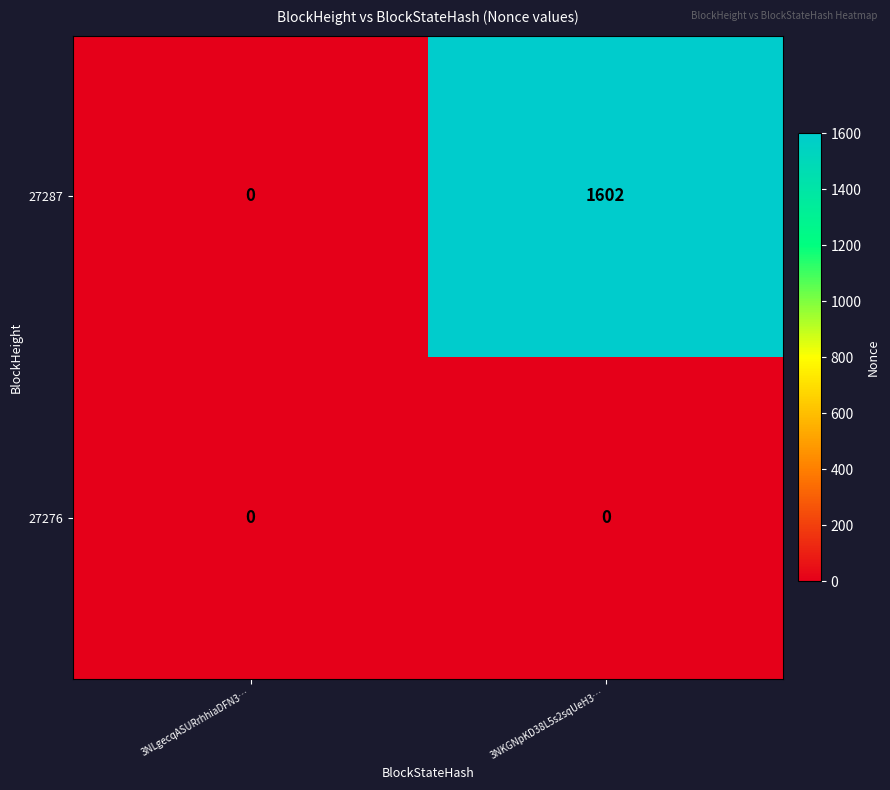

Reading left to right, transcribe all the data shown in this chart.

27287: 3NLgecqASURrhhiaDFN3…=0	3NKGNpKD38L5s2sqUeH3…=1602
27276: 3NLgecqASURrhhiaDFN3…=0	3NKGNpKD38L5s2sqUeH3…=0